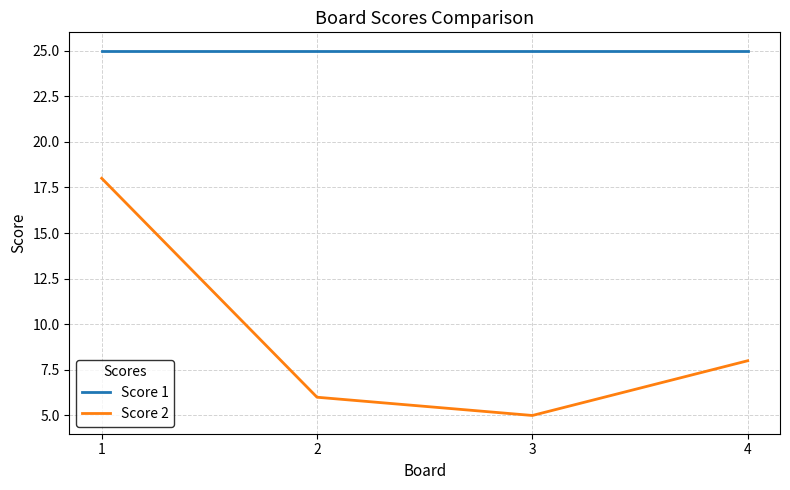

Which label corresponds to the smallest value in the chart?

3